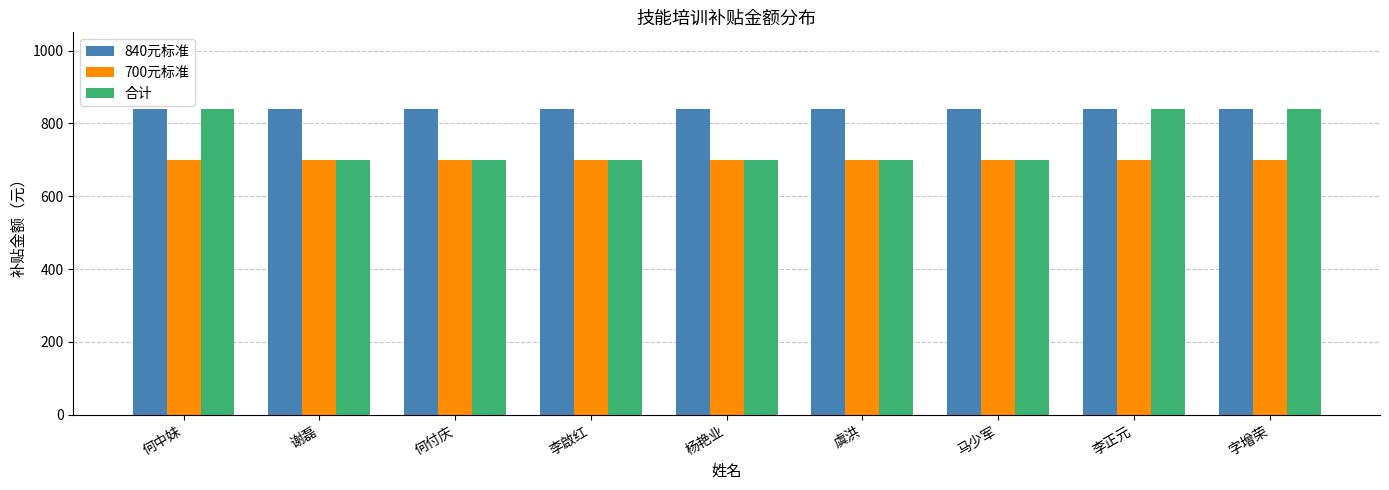

Is it true that 840元标准 equals 840 at 何中妹?

True